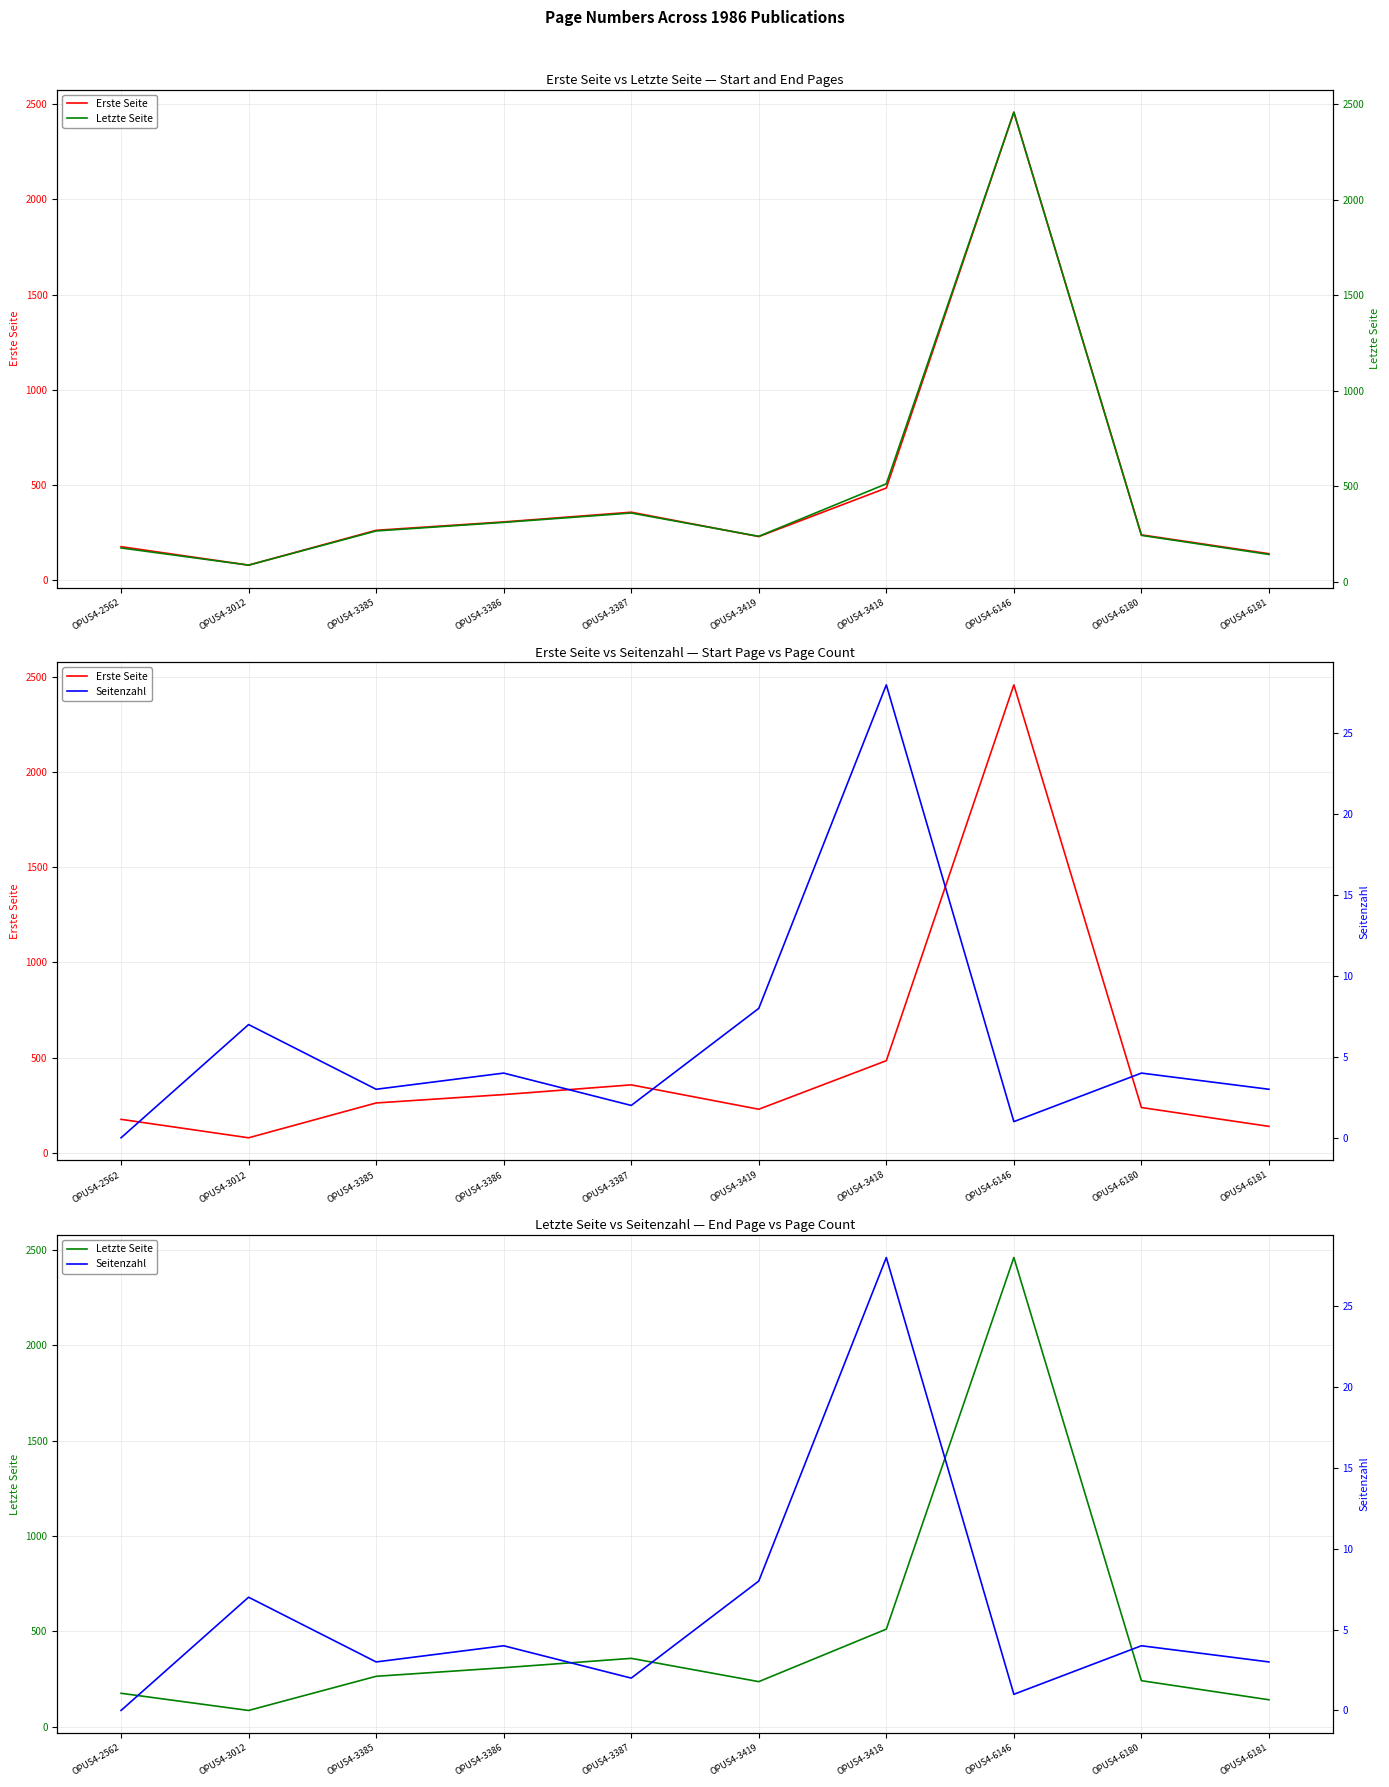

True or false: Erste Seite and Letzte Seite intersect in this chart.

False